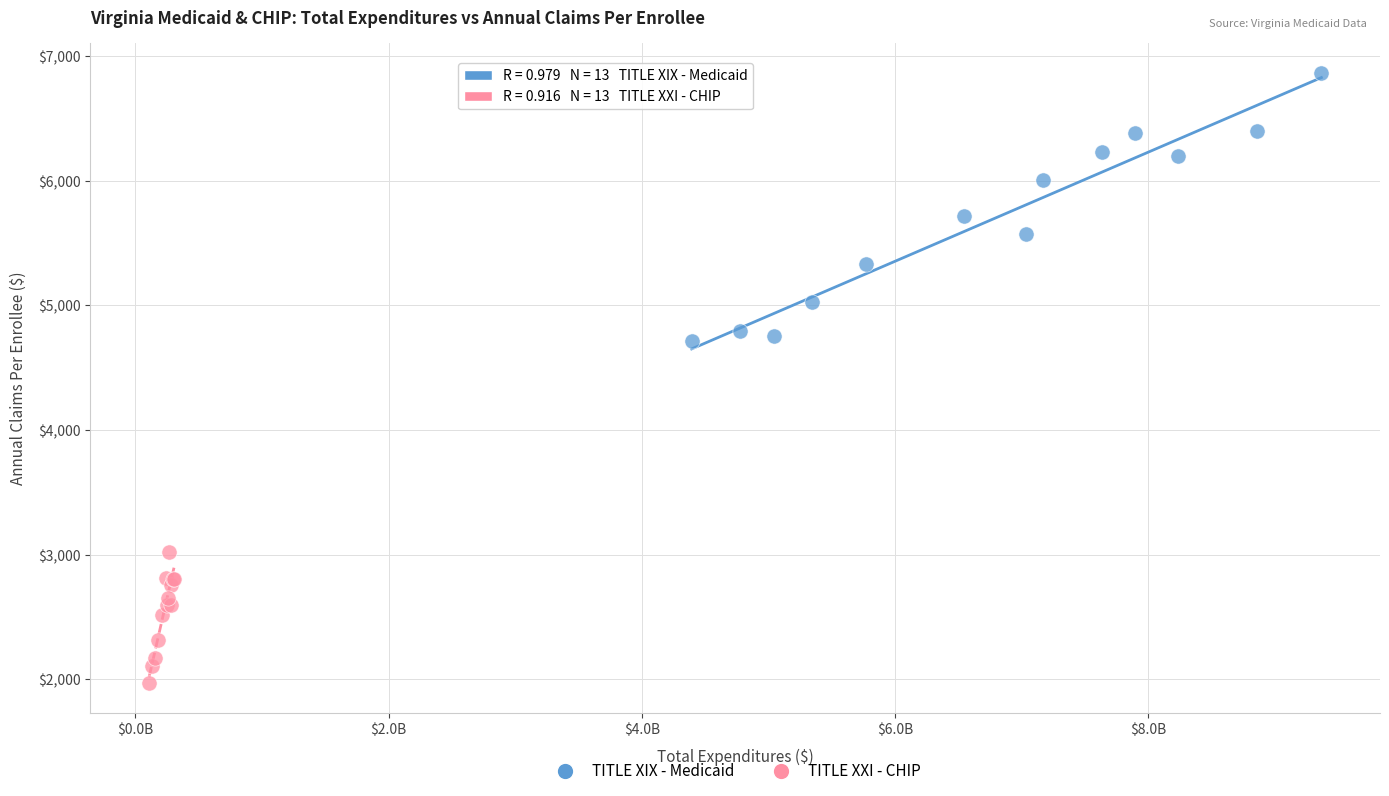

Which series has the largest Y range (max minus min)?

TITLE XIX - Medicaid